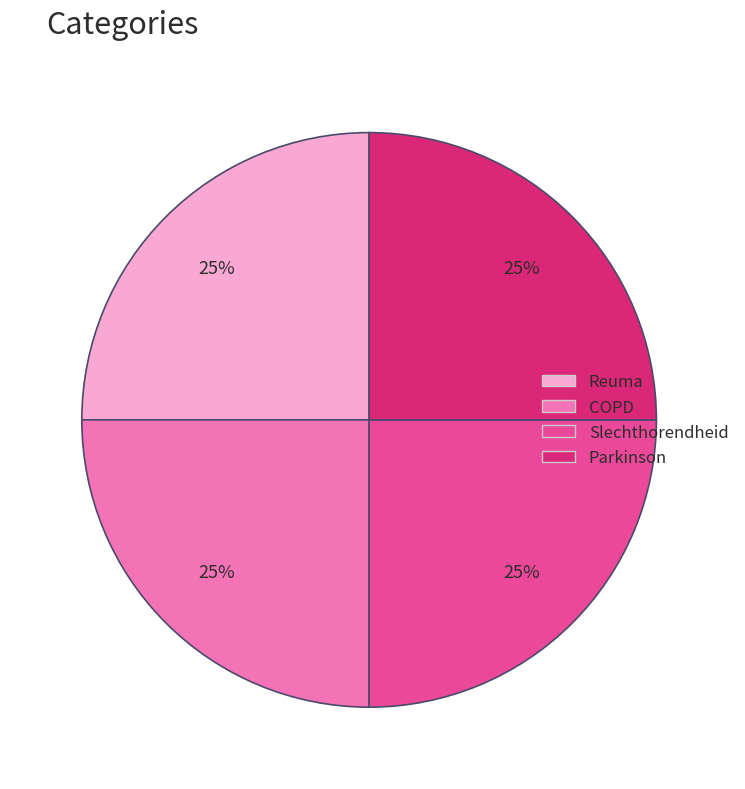

Is there any slice that represents more than half of the pie?

No